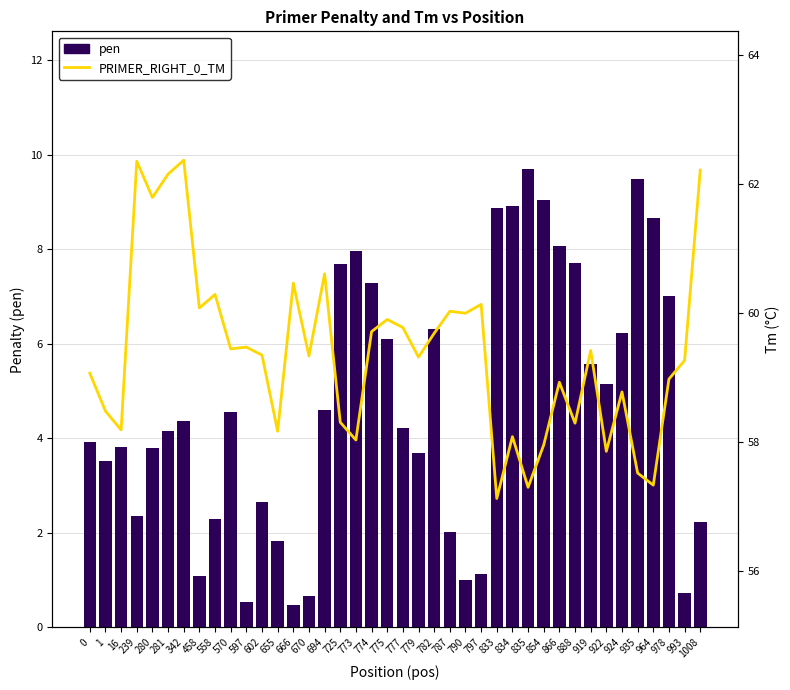

Reading left to right, transcribe all the data shown in this chart.

pen: 3.9	3.5	3.8	2.4	3.8	4.2	4.4	1.1	2.3	4.6	0.5	2.7	1.8	0.5	0.7	4.6	7.7	8.0	7.3	6.1	4.2	3.7	6.3	2.0	1.0	1.1	8.9	8.9	9.7	9.0	8.1	7.7	5.6	5.1	6.2	9.5	8.7	7.0	0.7	2.2
PRIMER_RIGHT_0_TM: 59.1	58.5	58.2	62.4	61.8	62.2	62.4	60.1	60.3	59.4	59.5	59.3	58.2	60.5	59.3	60.6	58.3	58.0	59.7	59.9	59.8	59.3	59.7	60.0	60.0	60.1	57.1	58.1	57.3	58.0	58.9	58.3	59.4	57.9	58.8	57.5	57.3	59.0	59.3	62.2